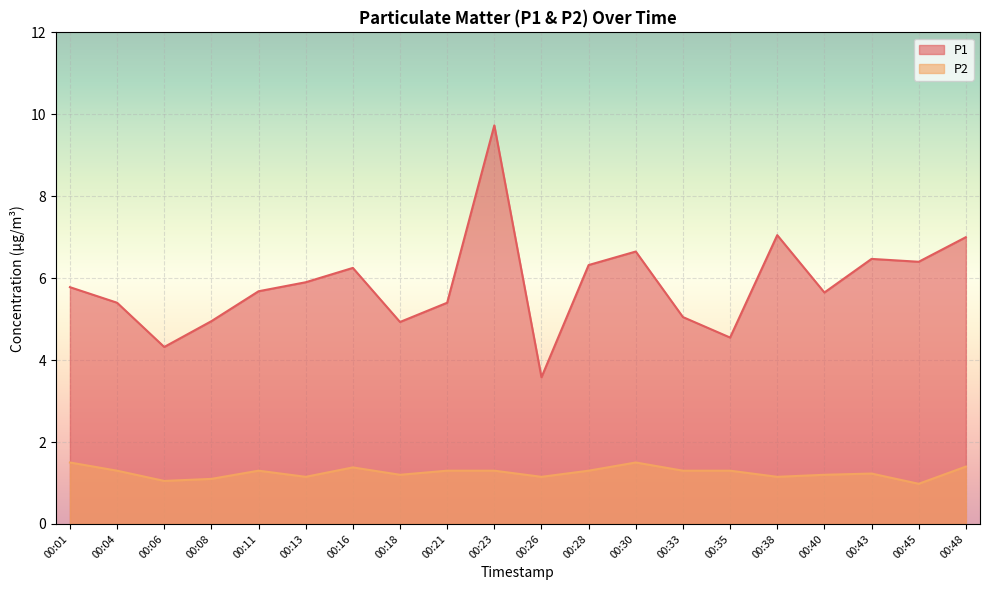

True or false: P1 has a value of 3.6 at 00:26.

True